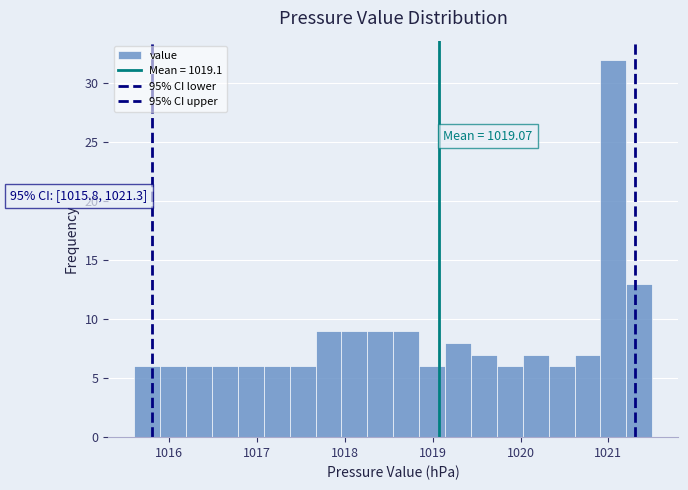

Read against the x-axis, roughly where is the centre of the tallest bar?

1021.1